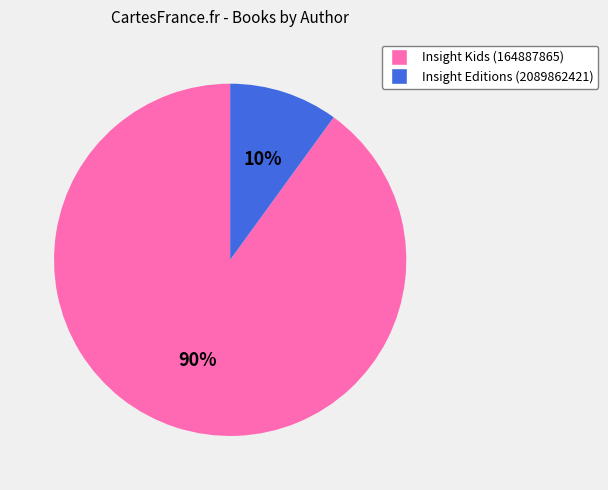

Is the sum of Insight Kids (164887865) and Insight Editions (2089862421) greater than half?

Yes